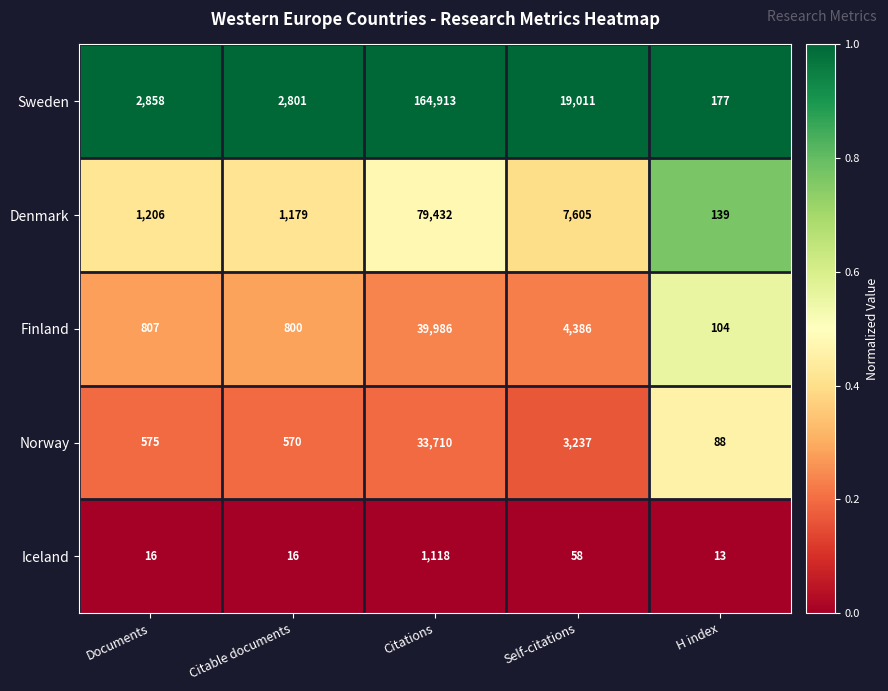

At which category does the chart reach its minimum across all series?

H index